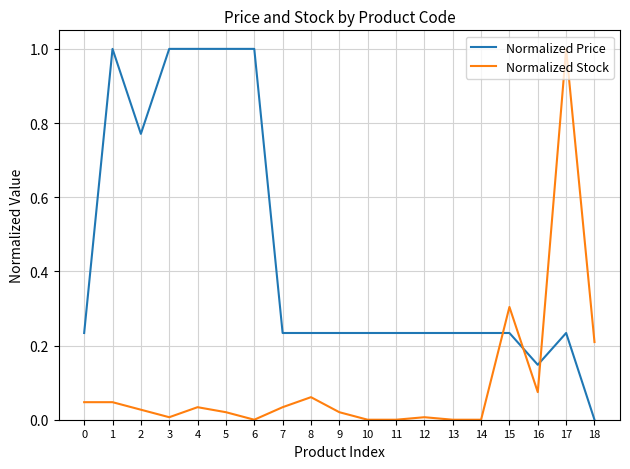

Is the value of Normalized Price at 16 greater than the value of Normalized Stock at 15?

No